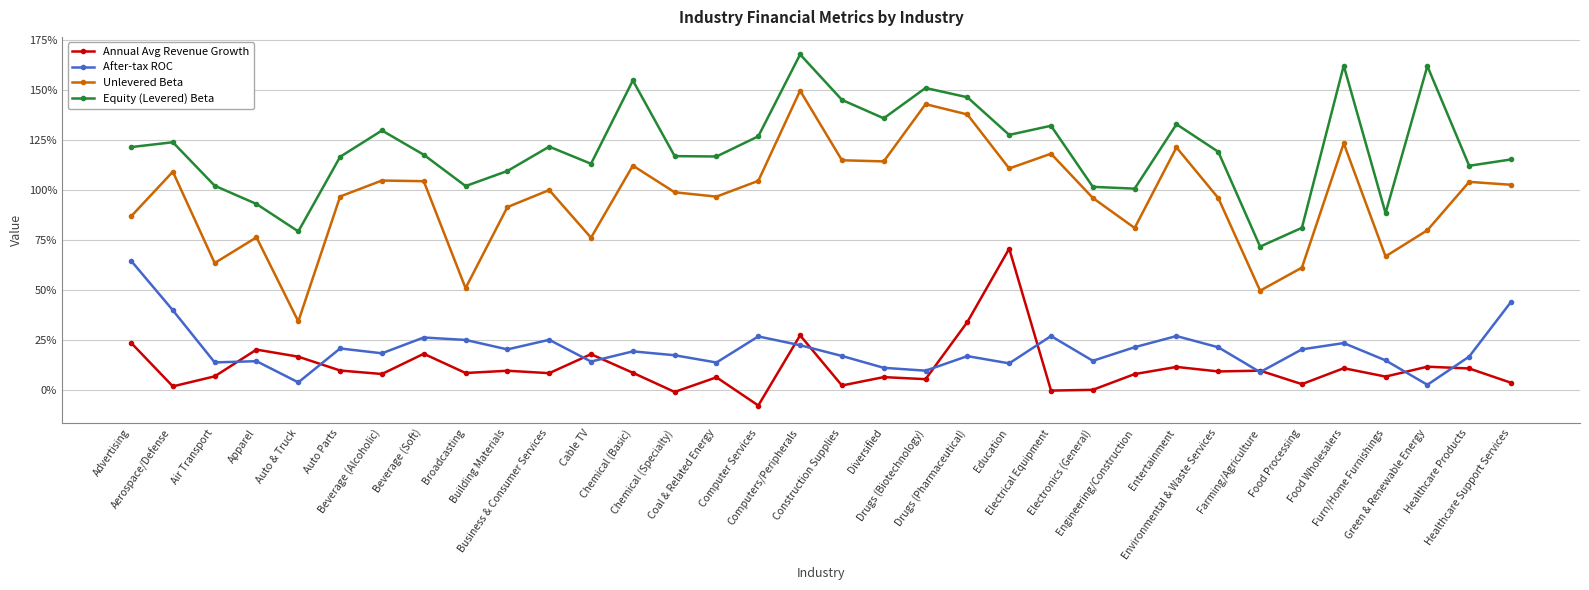

At which category does Equity (Levered) Beta reach its first local peak?

Aerospace/Defense